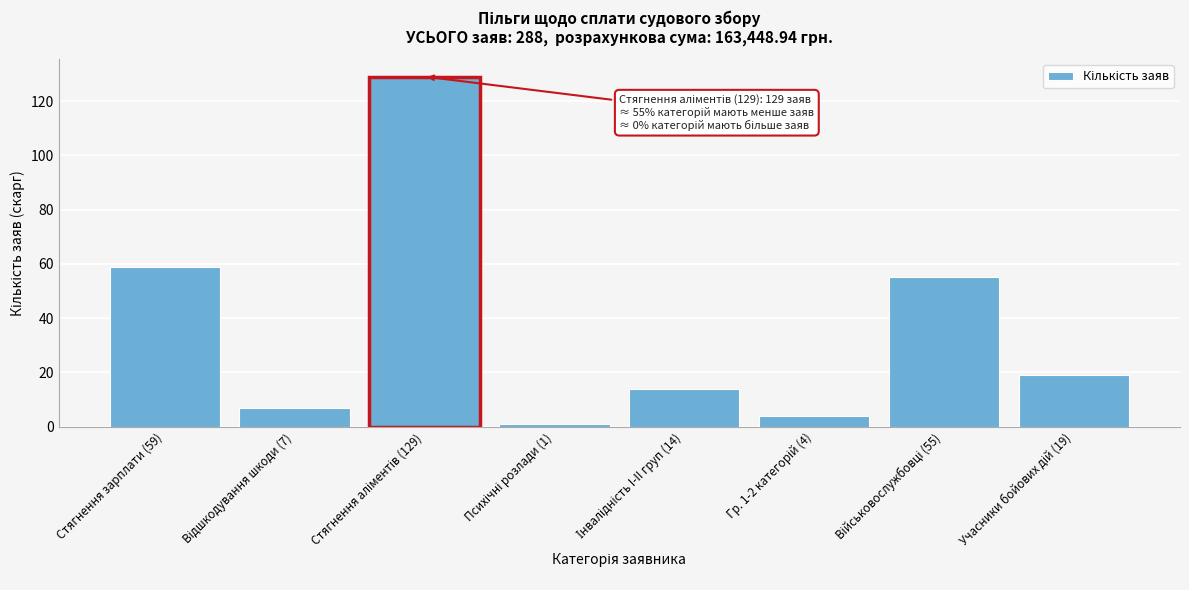

Reading left to right, extract all data points from this chart.

59	7	129	1	14	4	55	19